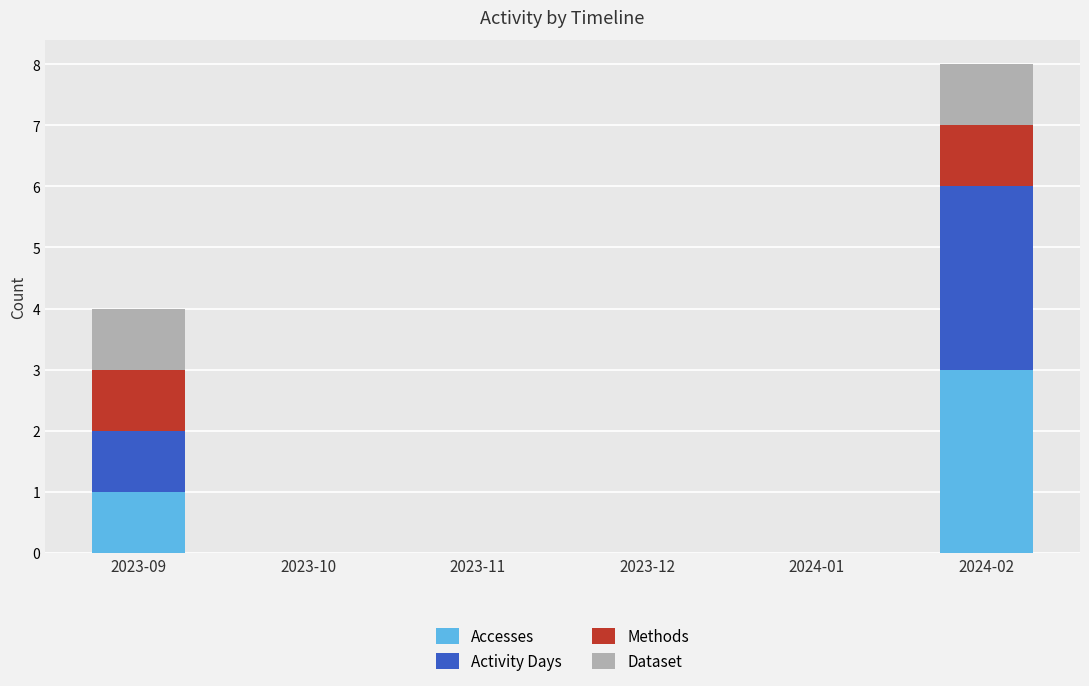

At which category is the sum across all series the highest?

2024-02